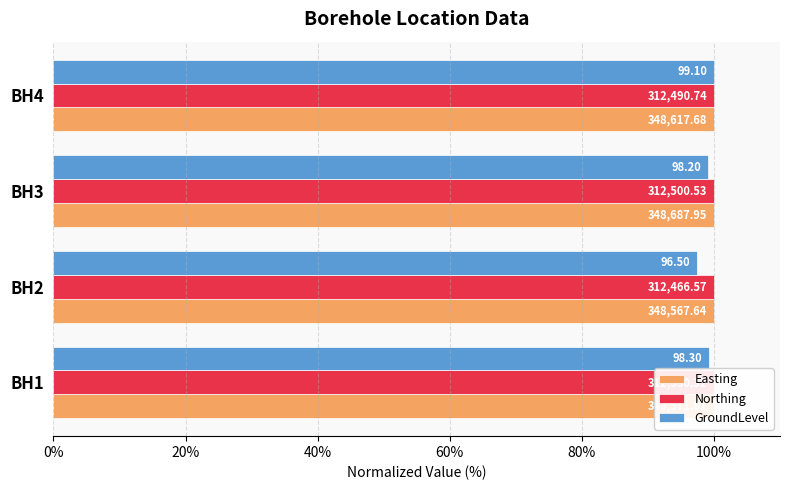

Are the bars grouped side by side (vs. stacked)?

Yes